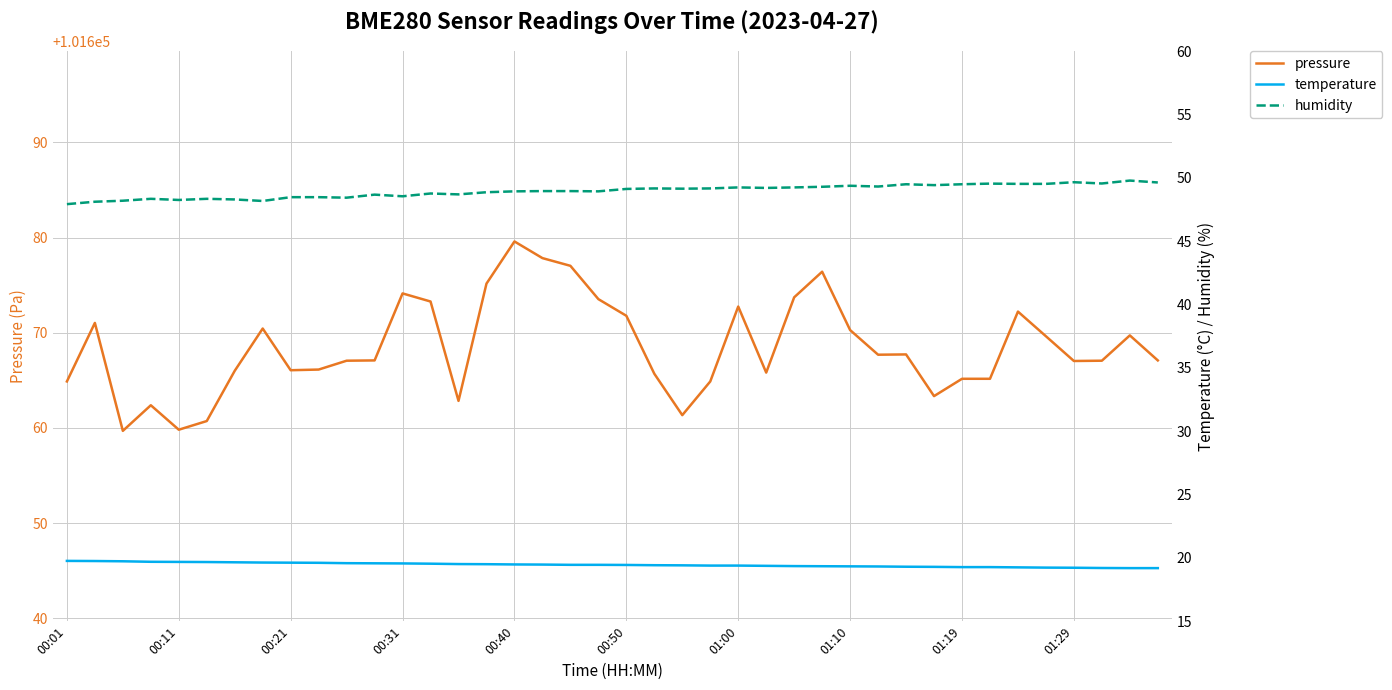

True or false: pressure and humidity intersect in this chart.

False